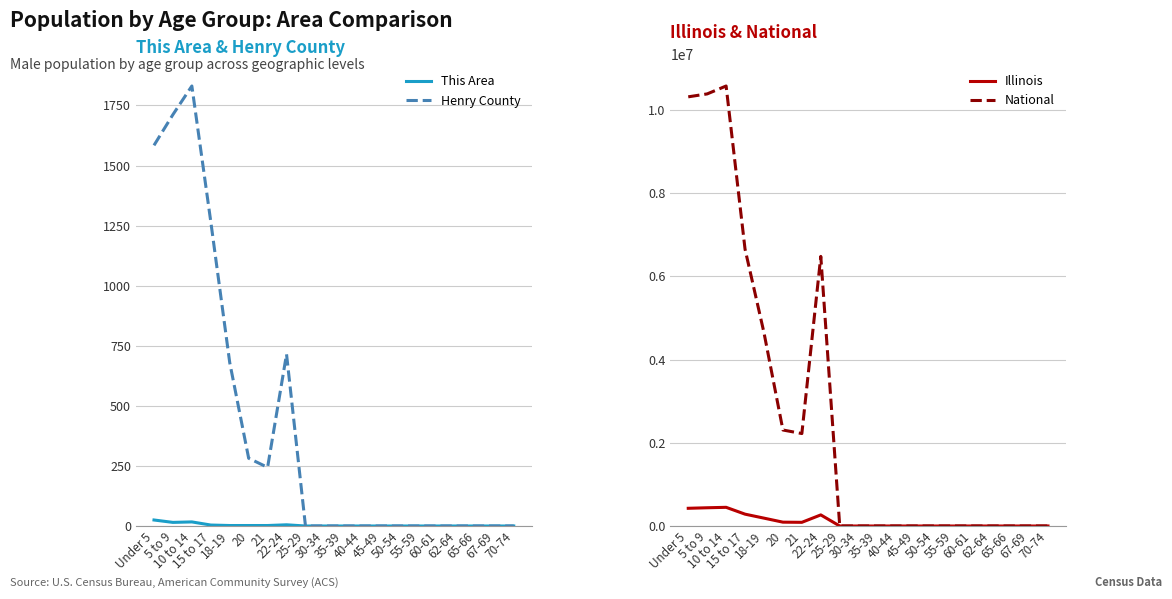

Which series has the largest total across all categories?

National